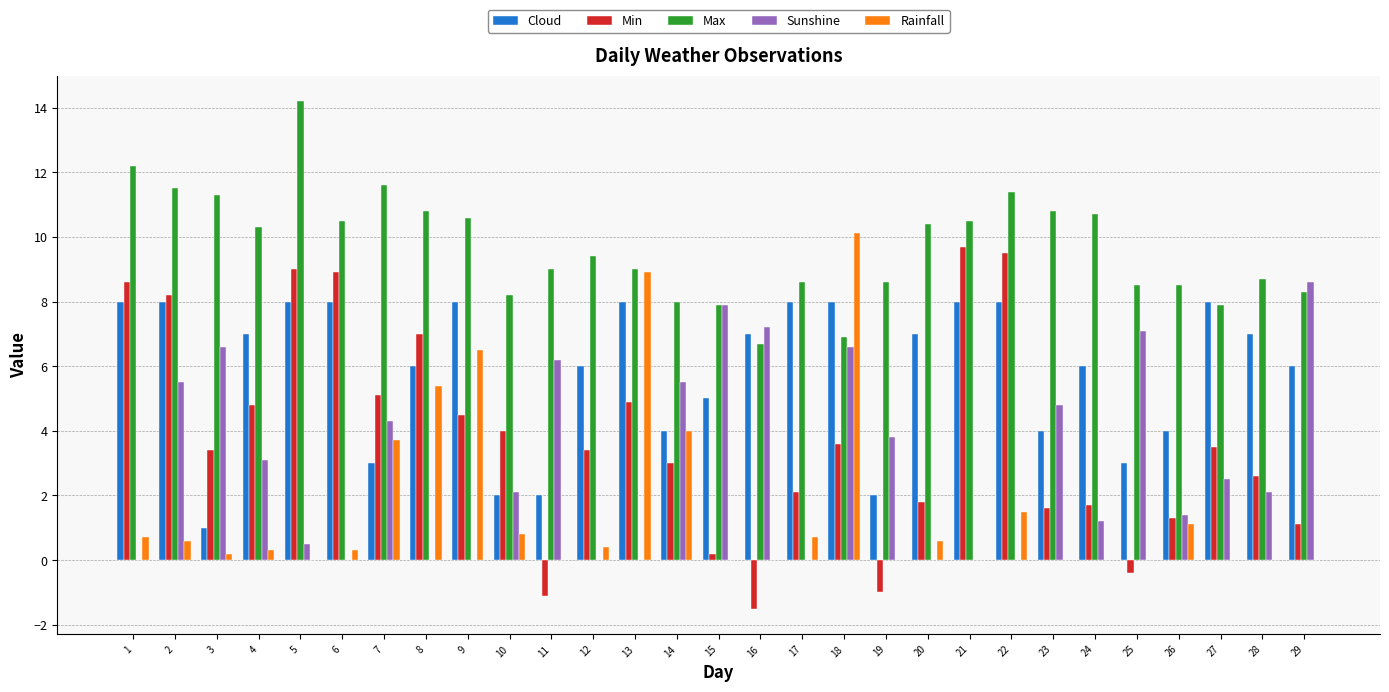

Is it true that Cloud equals 8.0 at 2?

True